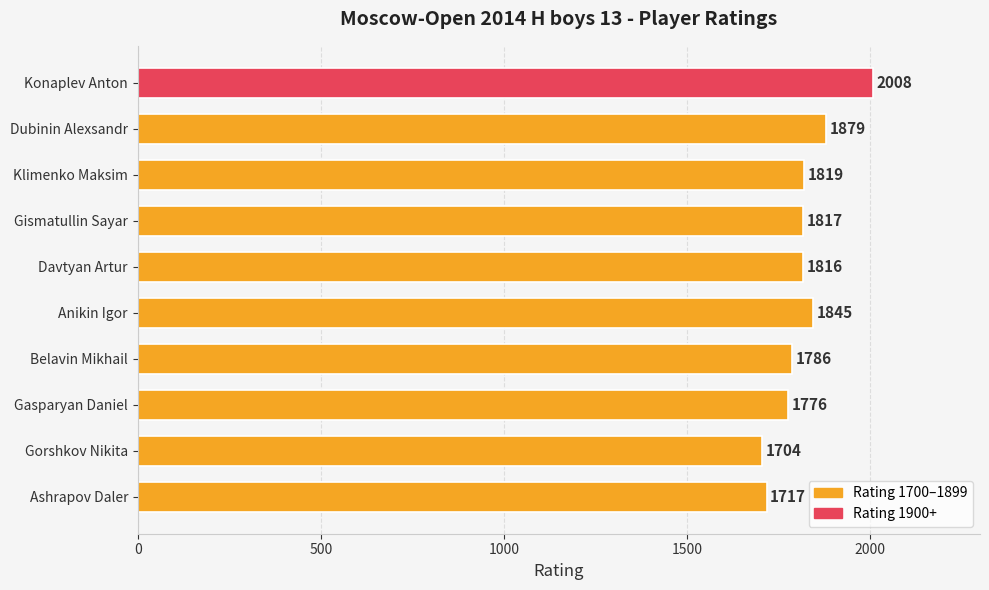

Where is the data nearest to the value 1856?

Anikin Igor